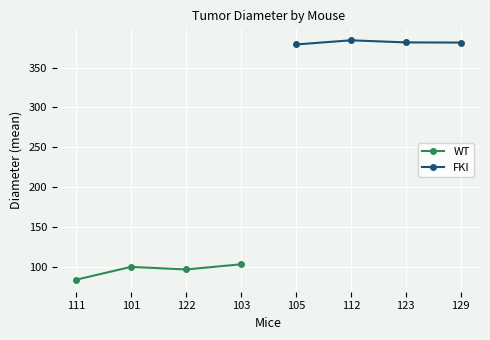

At which category does WT reach its first local peak?

101